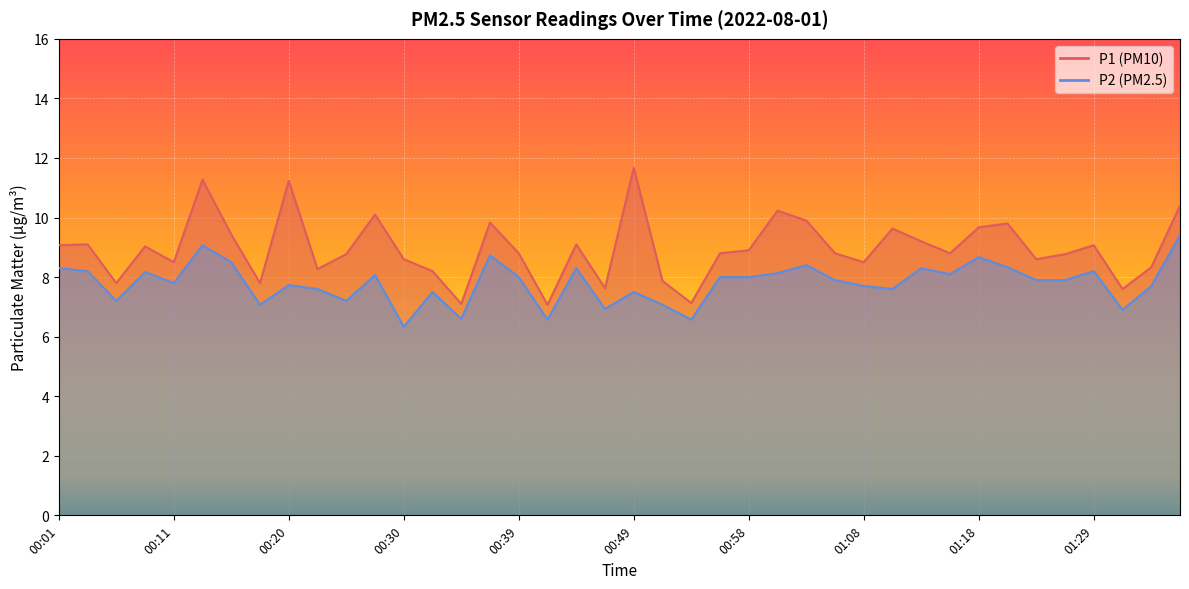

Rank the series by their average value, from lowest to highest.

P2, P1